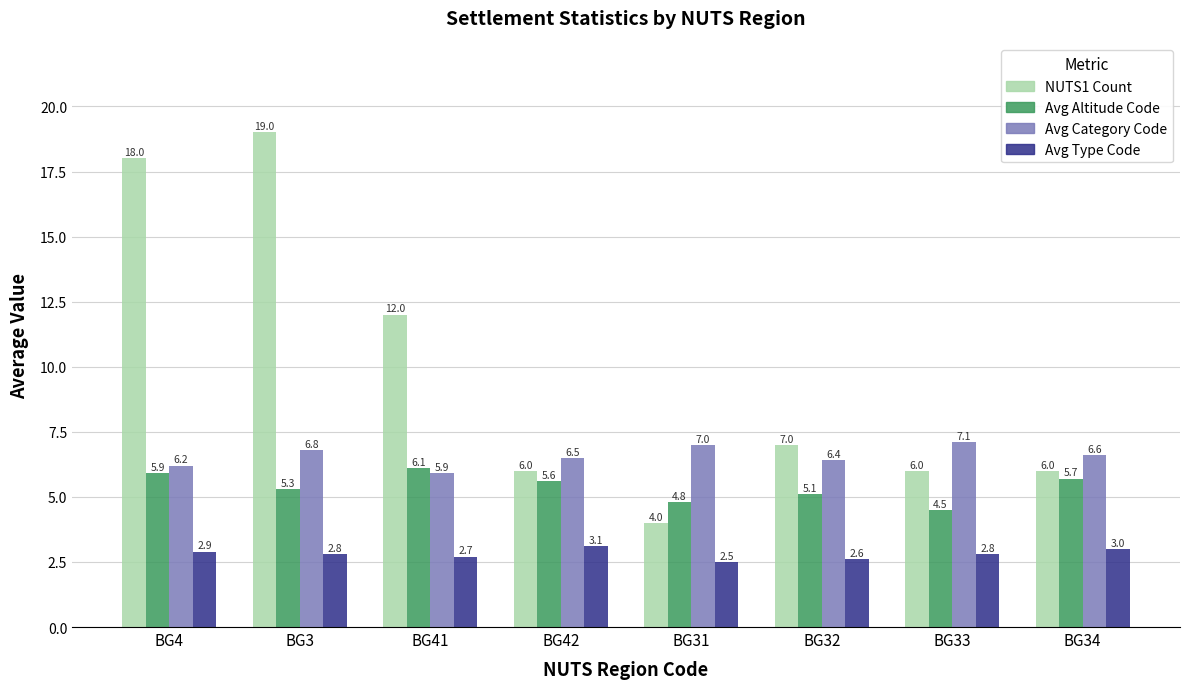

What is the sum of all Avg Altitude Code values?

43.0